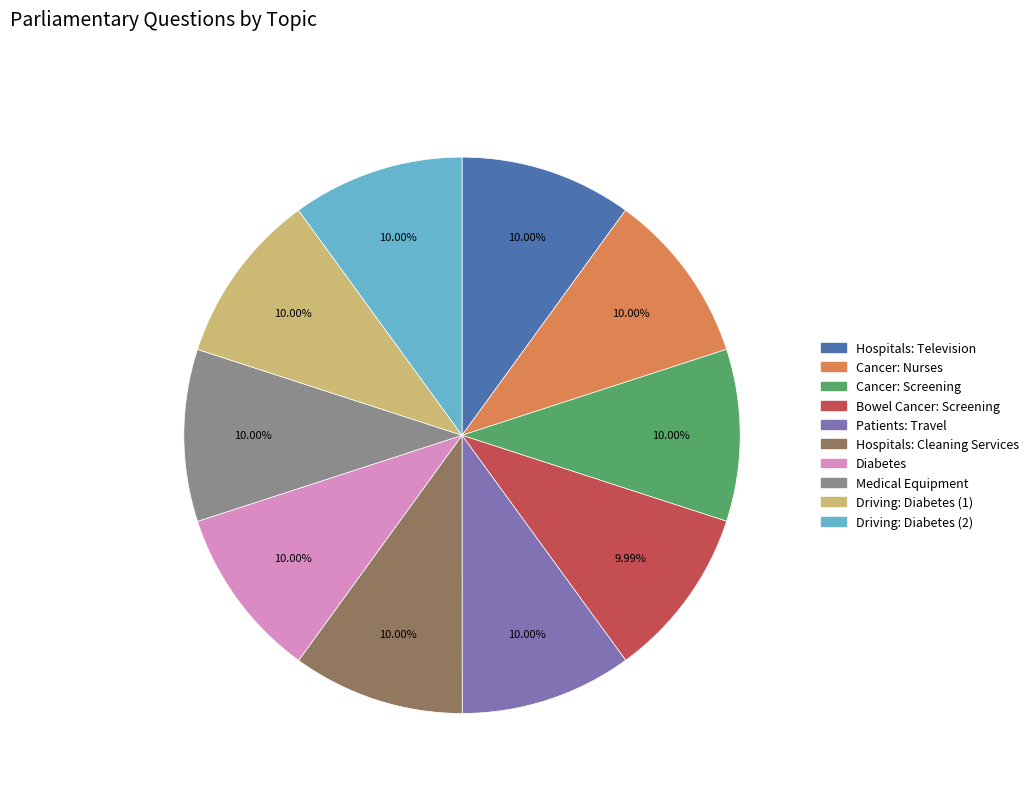

Is it true that Driving: Diabetes (1) is 10% of the pie?

True